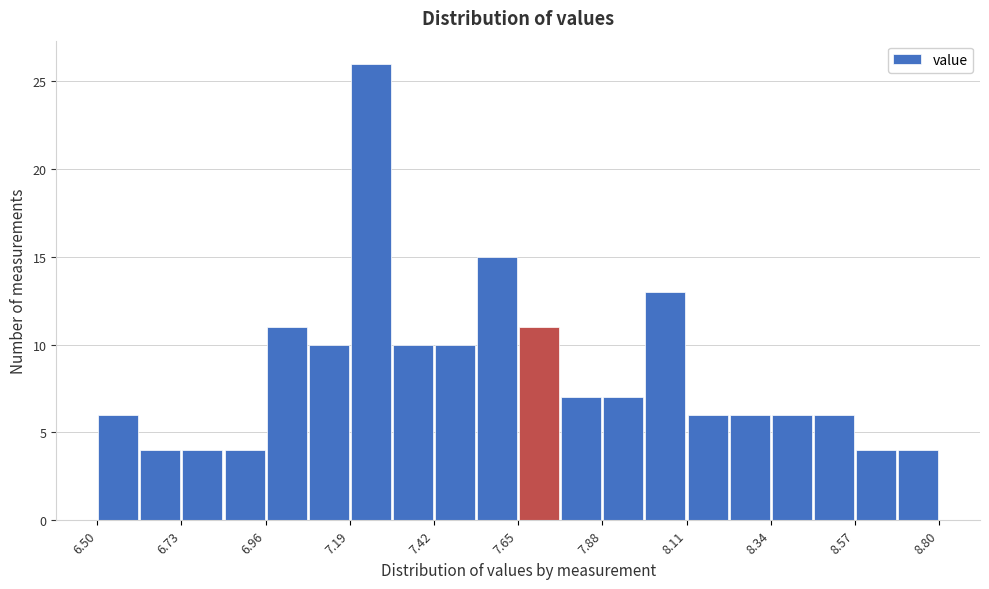

Read against the x-axis, roughly where is the centre of the tallest bar?

7.25